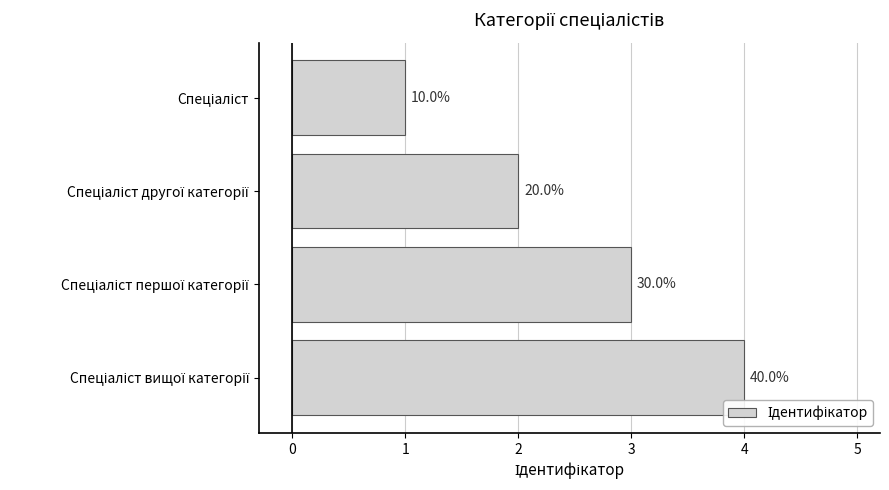

How many bars are there in total?

4